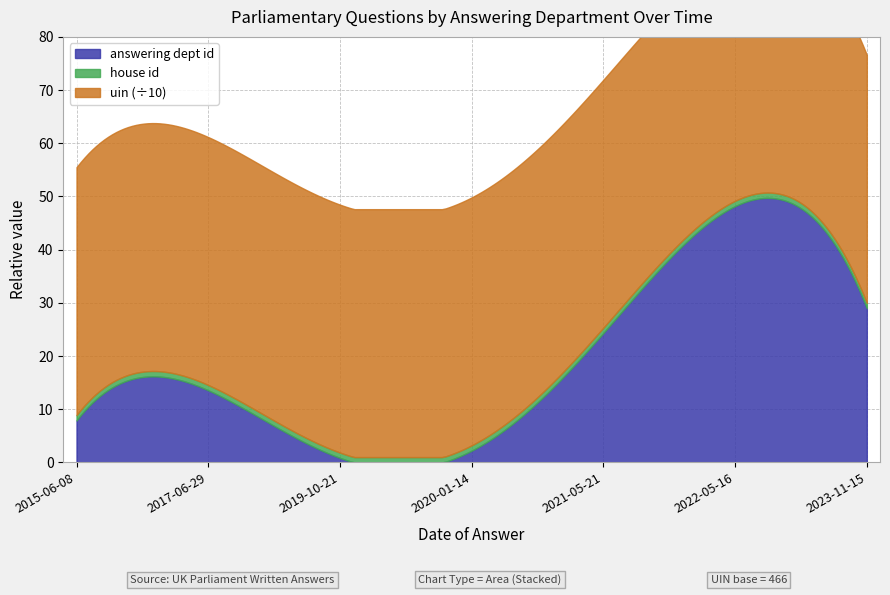

What is the maximum value for uin?

466